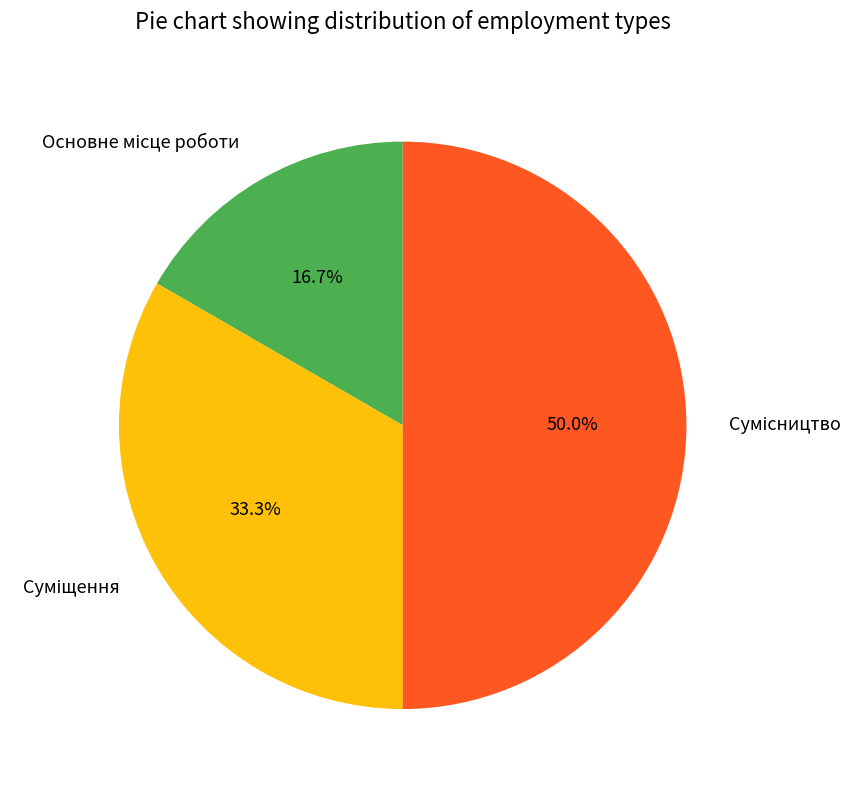

How many segments does this pie chart have?

3